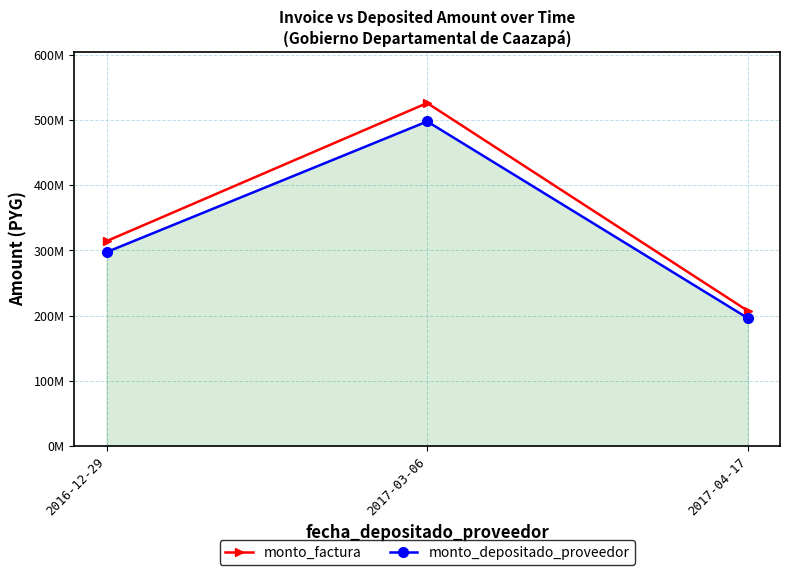

What is the smallest value displayed?

196041016